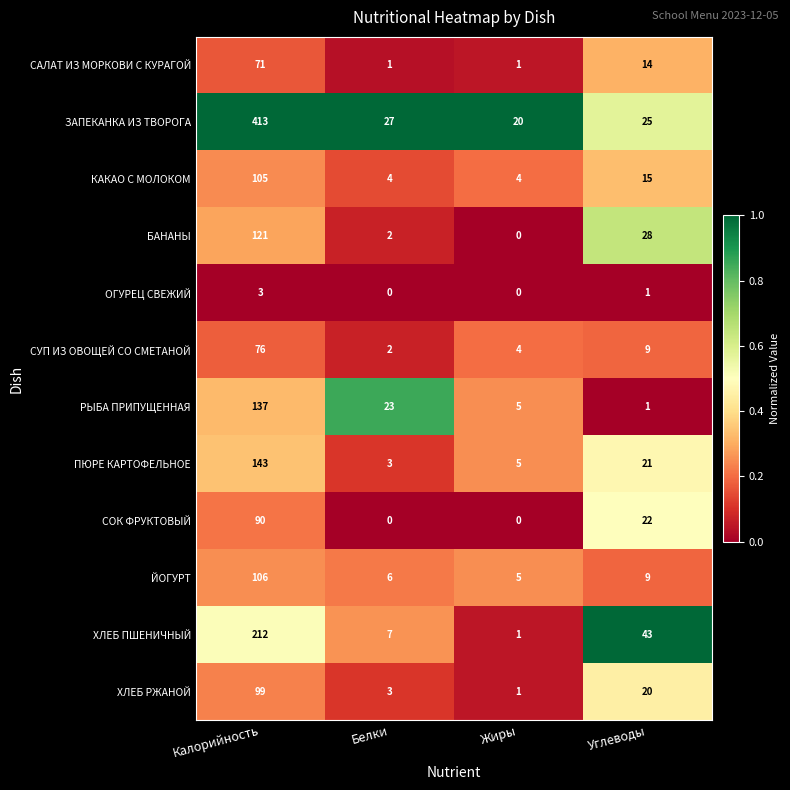

The СОК ФРУКТОВЫЙ series shows 90 at Калорийность. True or false?

True